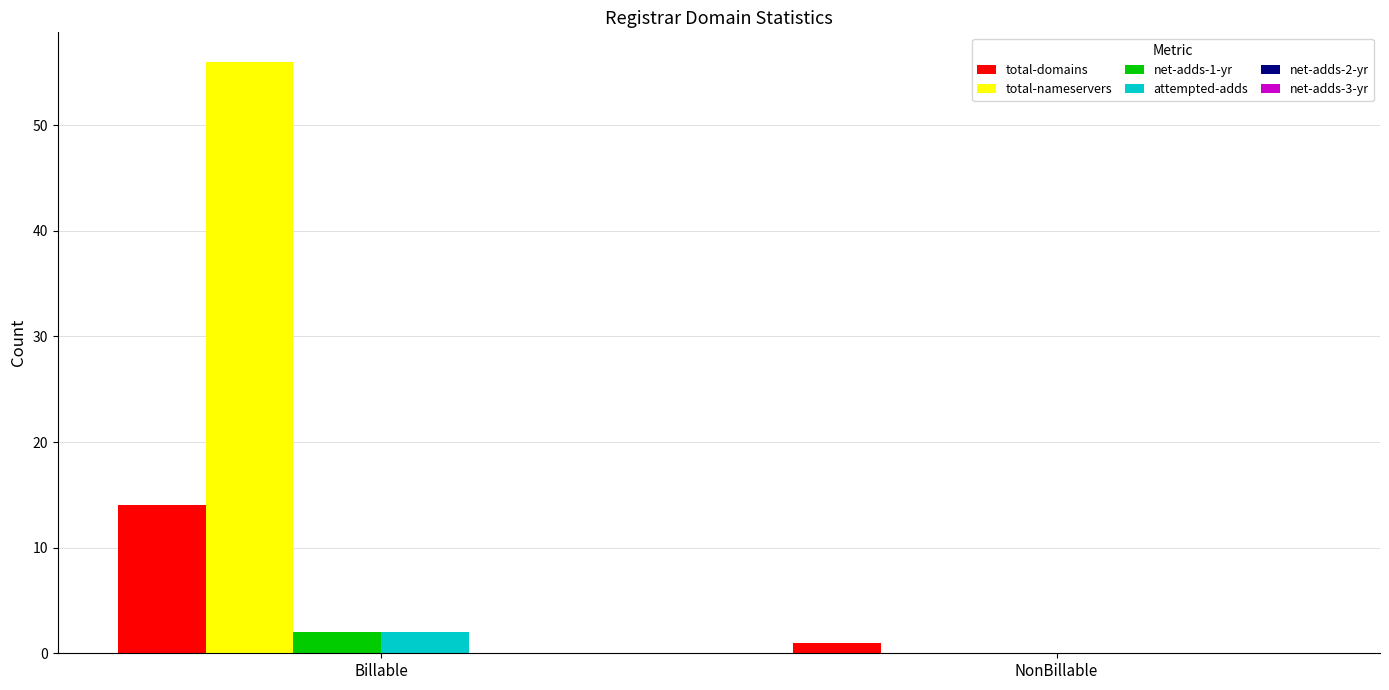

What is the highest value of the total-nameservers series?

56